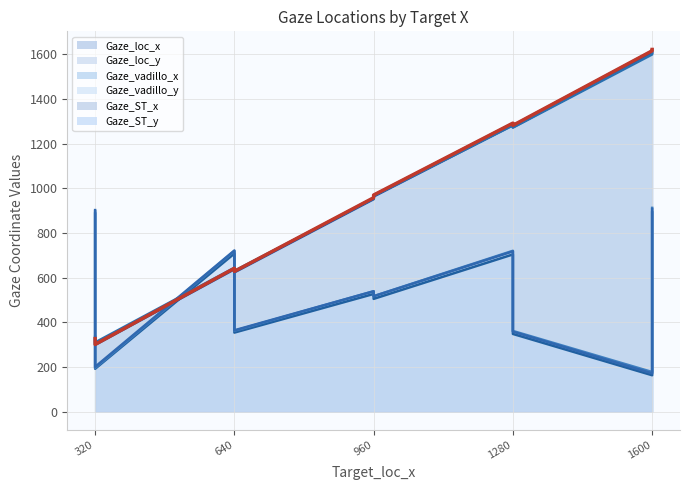

Where is the first local maximum for Gaze_ST_x?

1600